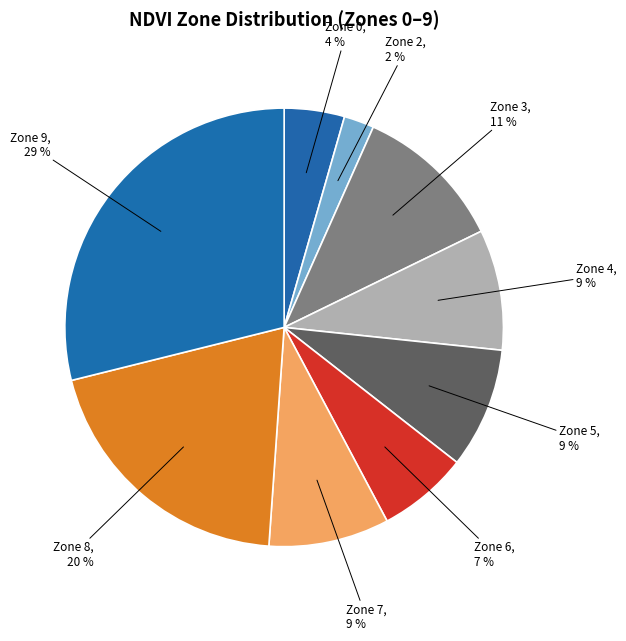

How many slices are in this pie chart?

9